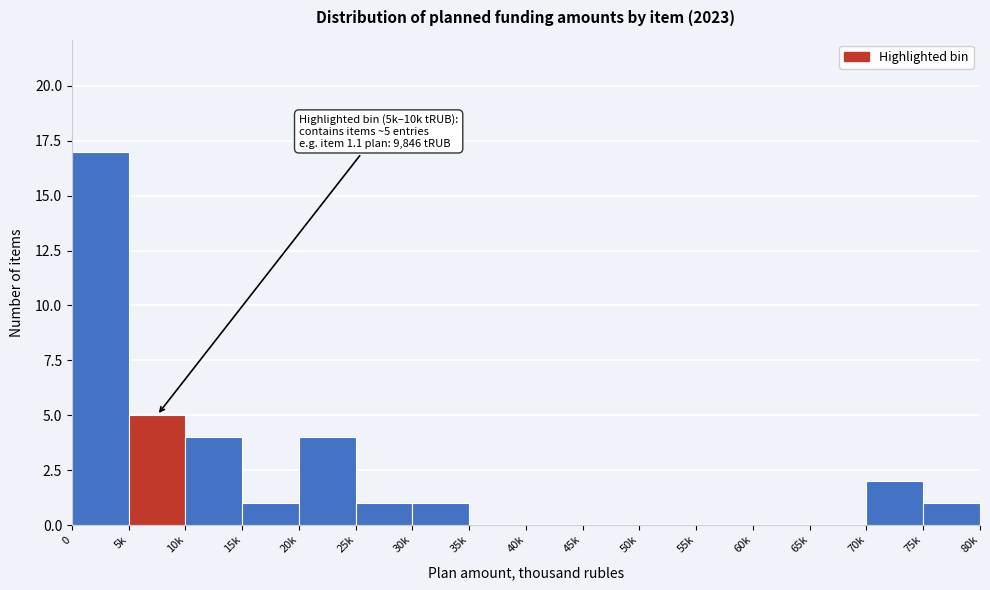

Reading left to right, list all the values displayed in this chart.

0=17	5k=5	10k=4	15k=1	20k=4	25k=1	30k=1	35k=0	40k=0	45k=0	50k=0	55k=0	60k=0	65k=0	70k=2	75k=1